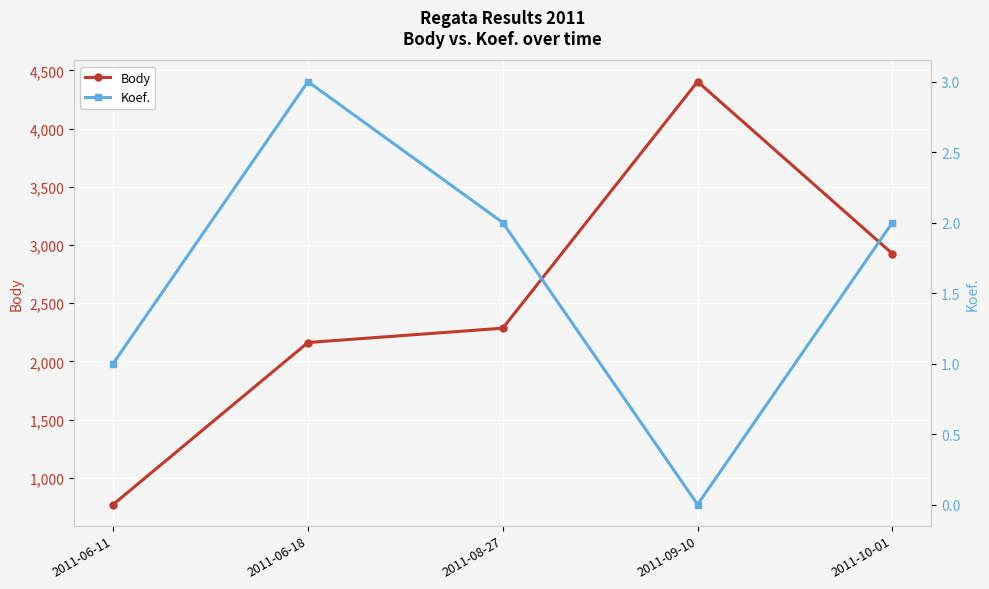

True or false: Body has more than 1 points higher than both neighbors.

False